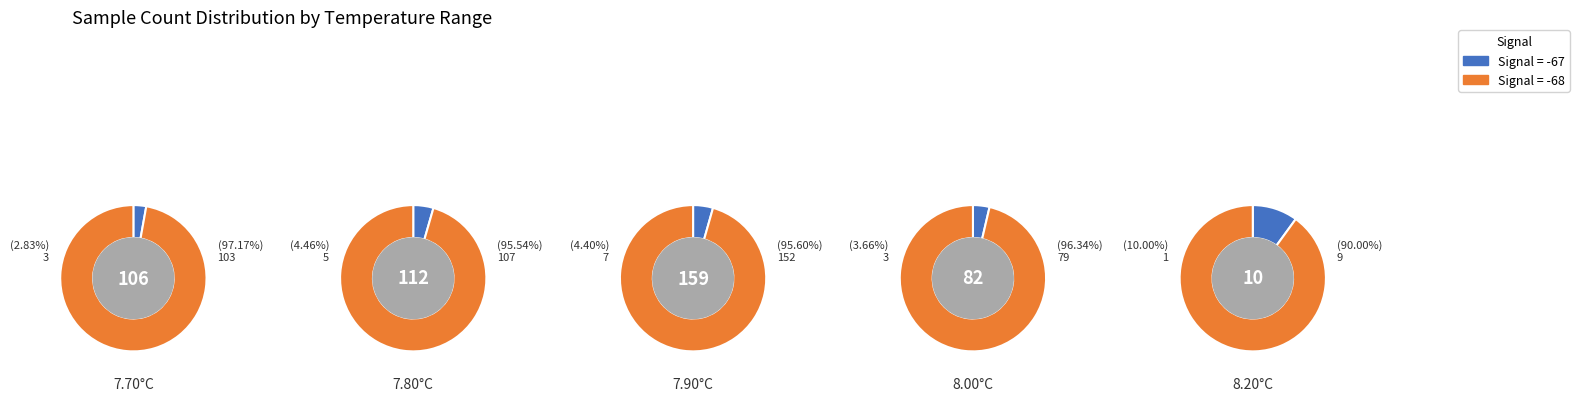

Do 0 and 2 together represent more than half of the pie?

No